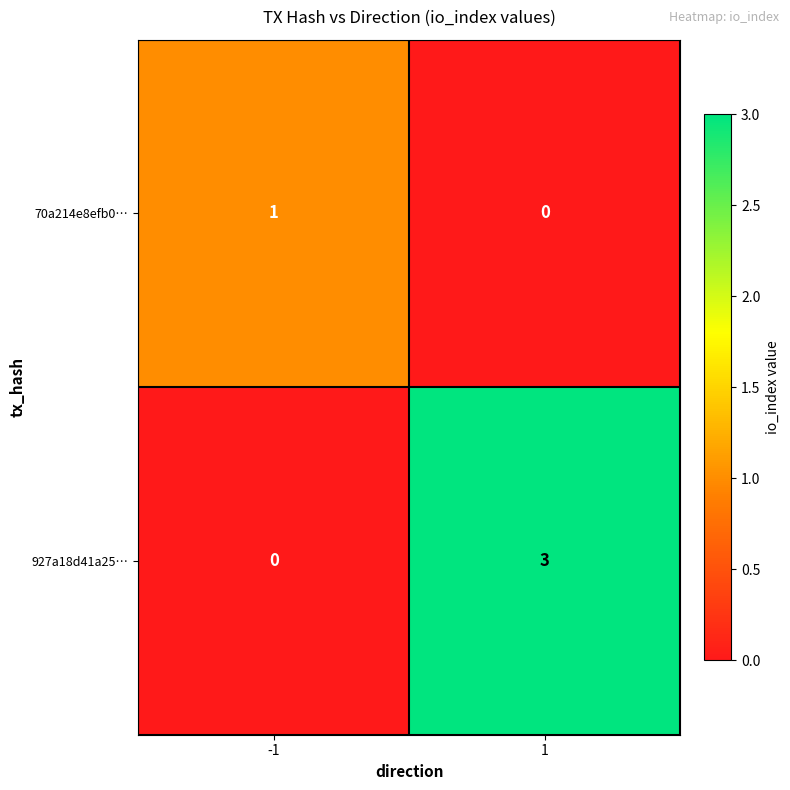

At 1, list the series in order from largest to smallest.

927a18d41a25…, 70a214e8efb0…